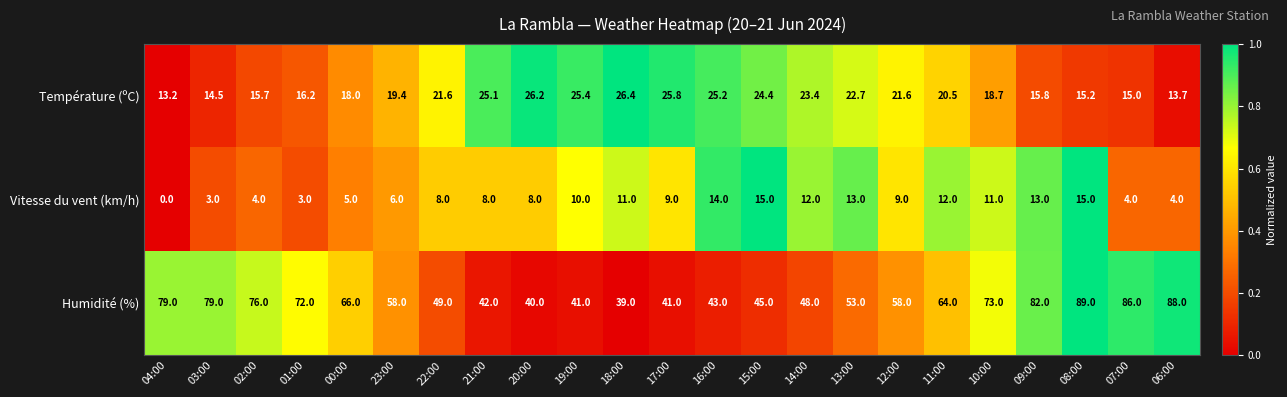

The Humidité (%) series shows 38.8 at 02:00. True or false?

False